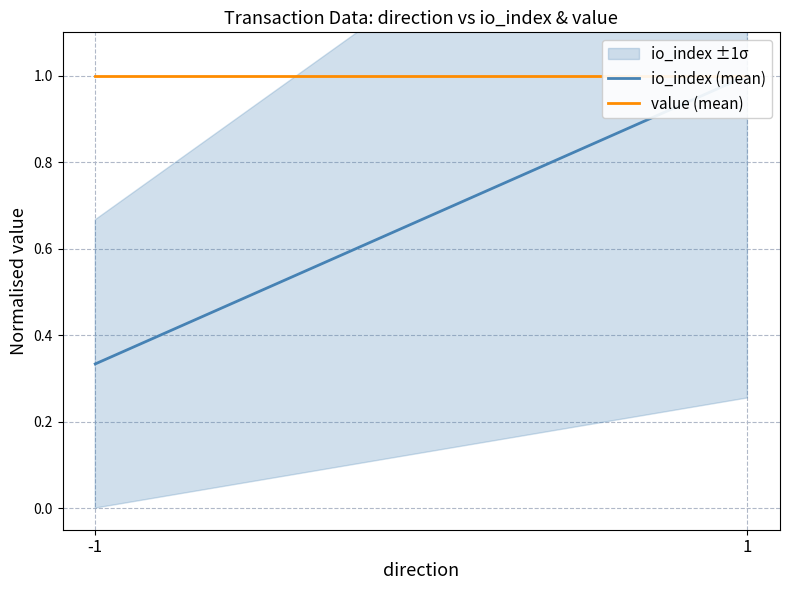

Reading left to right, extract all data points from this chart.

io_index (mean): -1=0.3	1=1.0
value (mean): -1=1.0	1=1.0